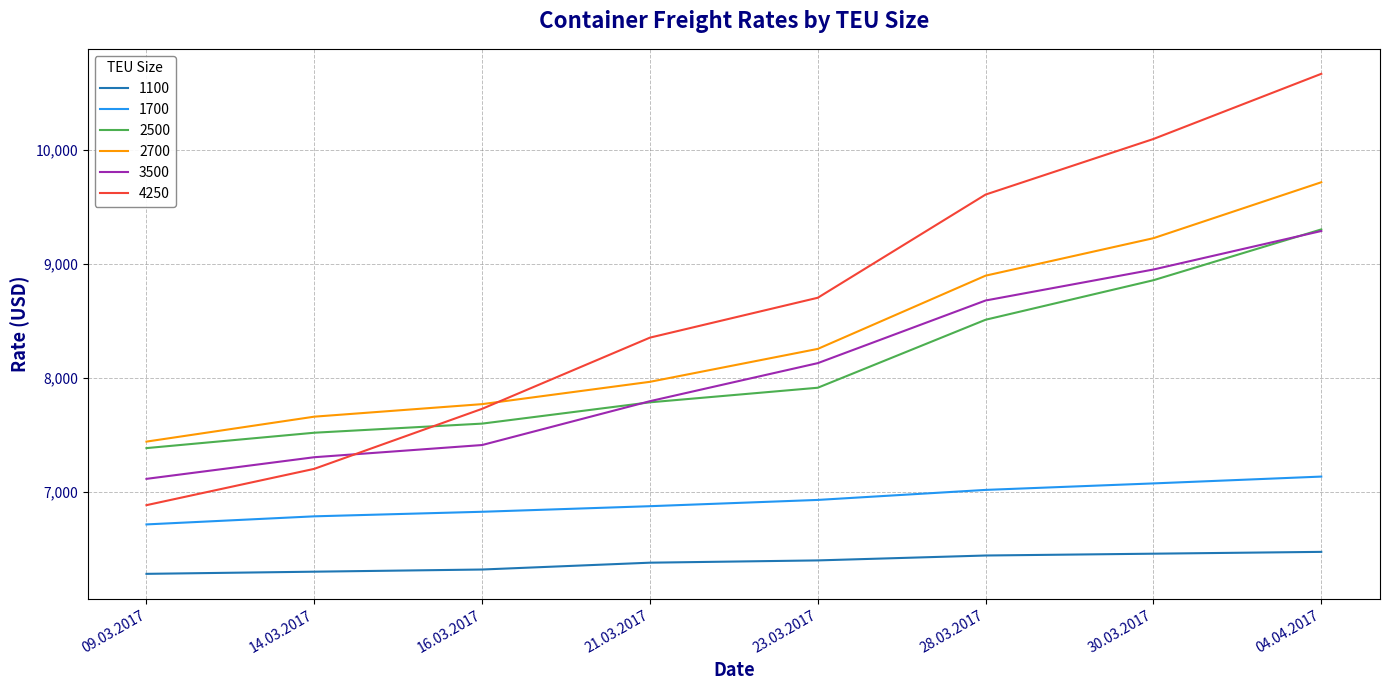

Is the value of 4250 at 30.03.2017 greater than the value of 3500 at 28.03.2017?

Yes